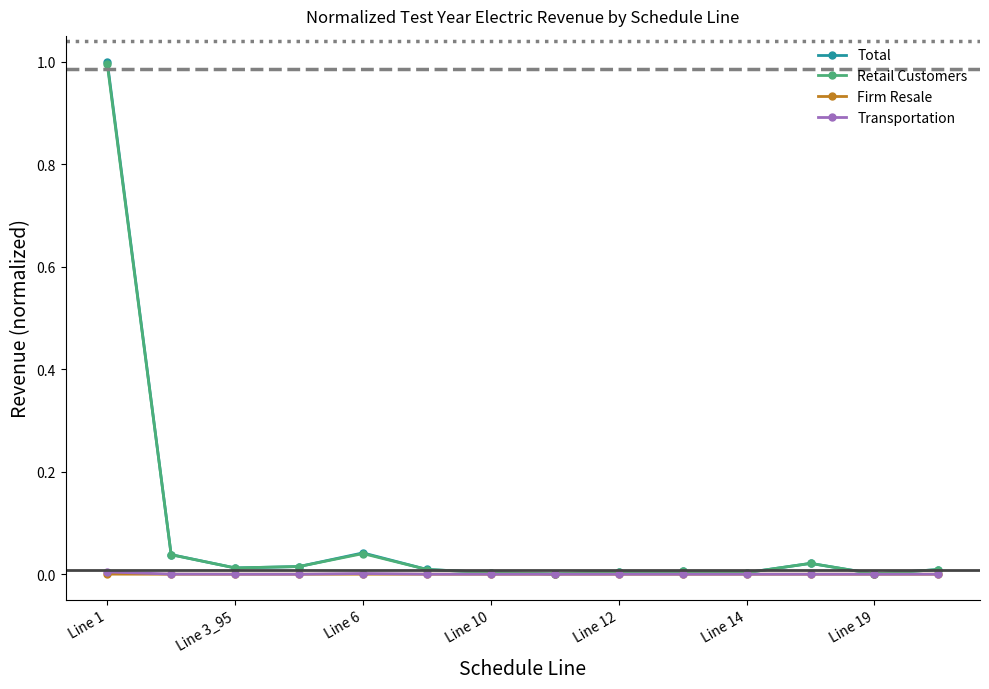

Which series has the largest range (max minus min)?

Total